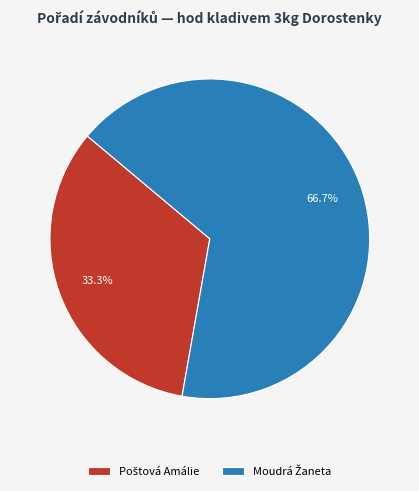

How many slices are in this pie chart?

2